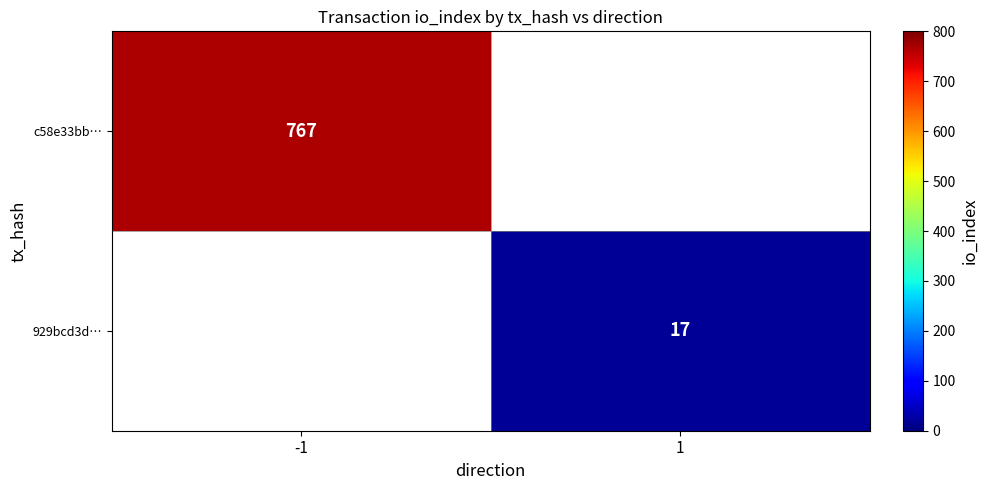

The c58e33bb… series shows 767 at -1. True or false?

True